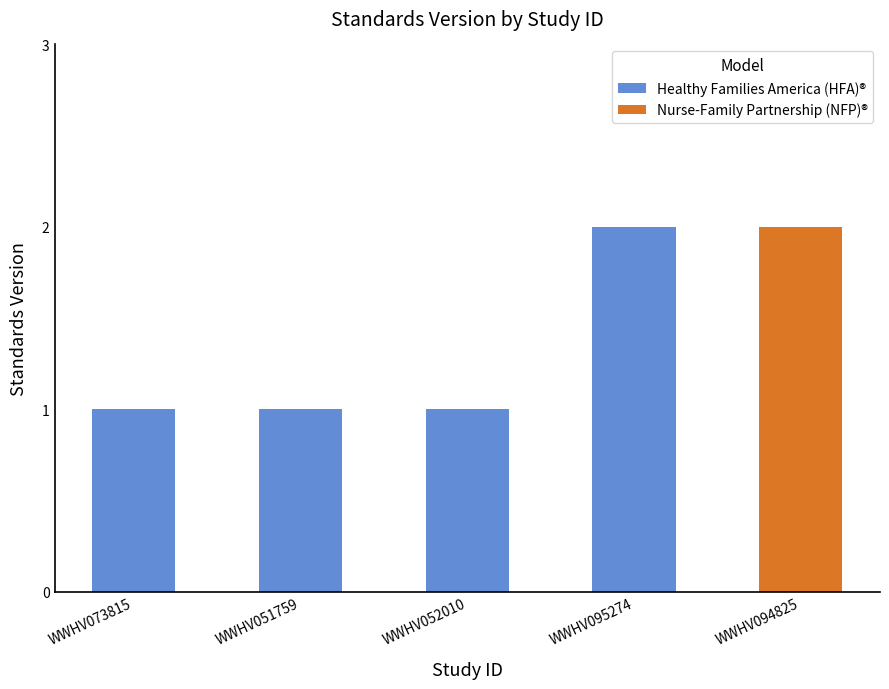

The value of Healthy Families America (HFA)® at WWHV051759 is 1. True or false?

True